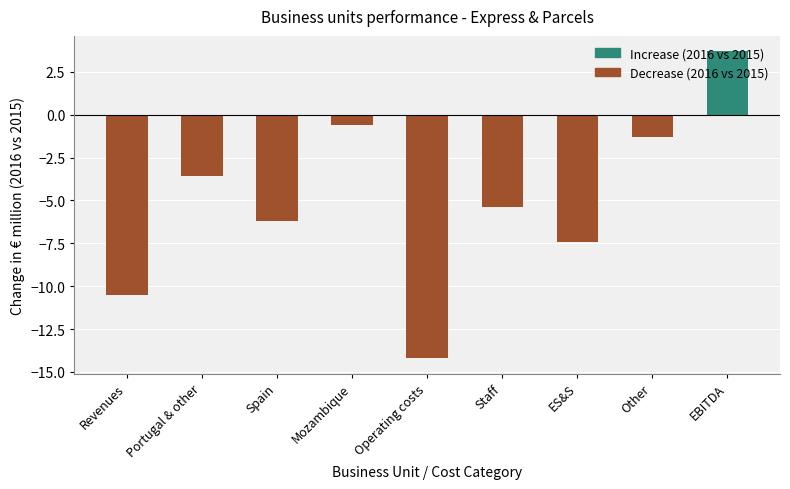

Read the value at Portugal & other.

-3.6